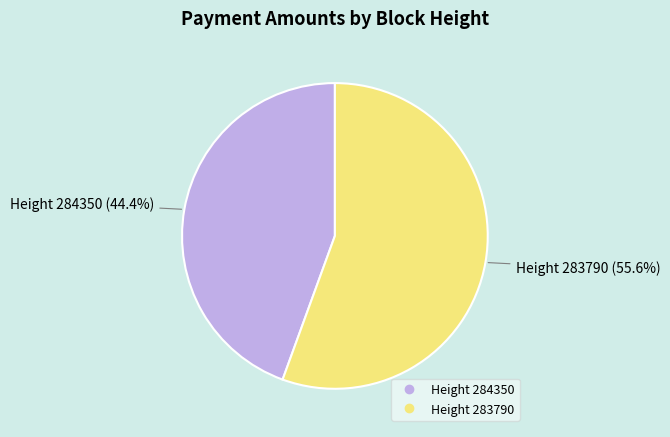

Rank the categories by value from lowest to highest.

284350, 283790